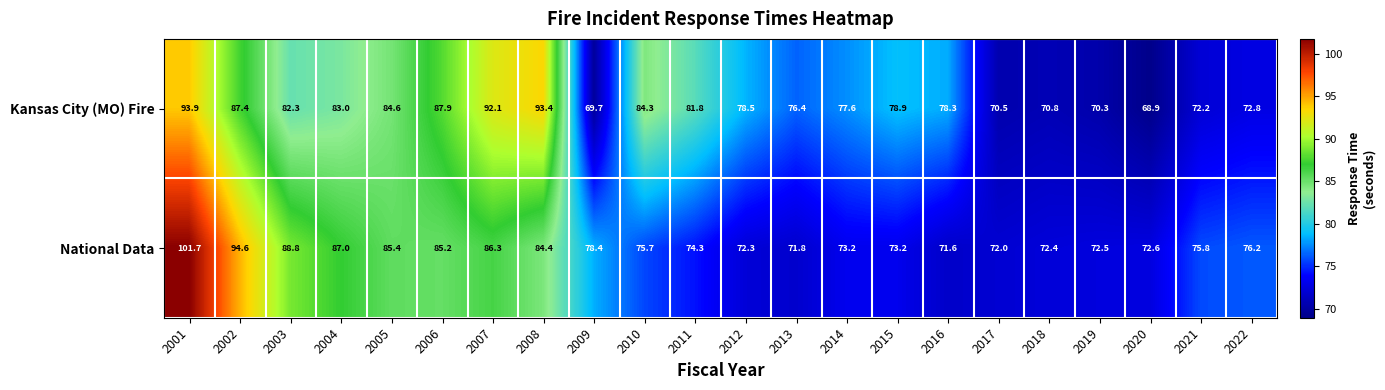

The value of National Data at 2012 is 25.3. True or false?

False